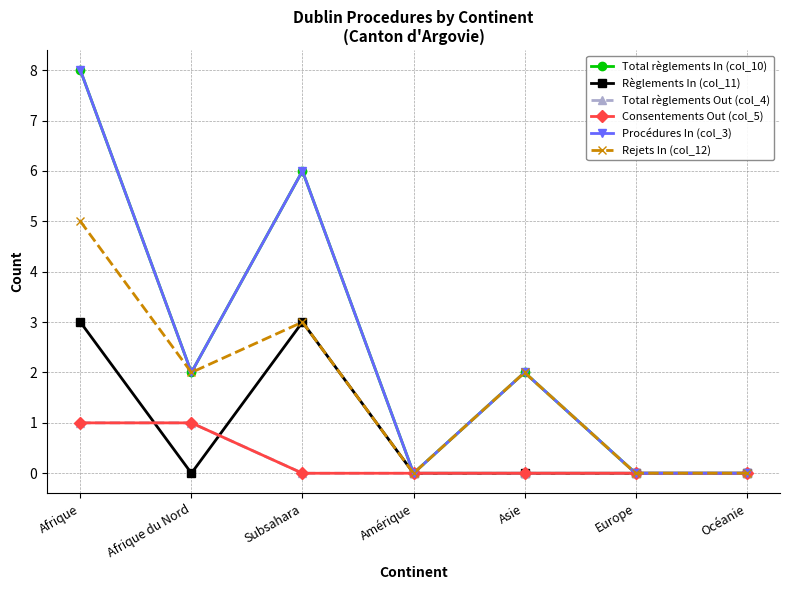

Is the value of Procédures In (col_3) at Afrique du Nord greater than the value of Total règlements Out (col_4) at Amérique?

Yes